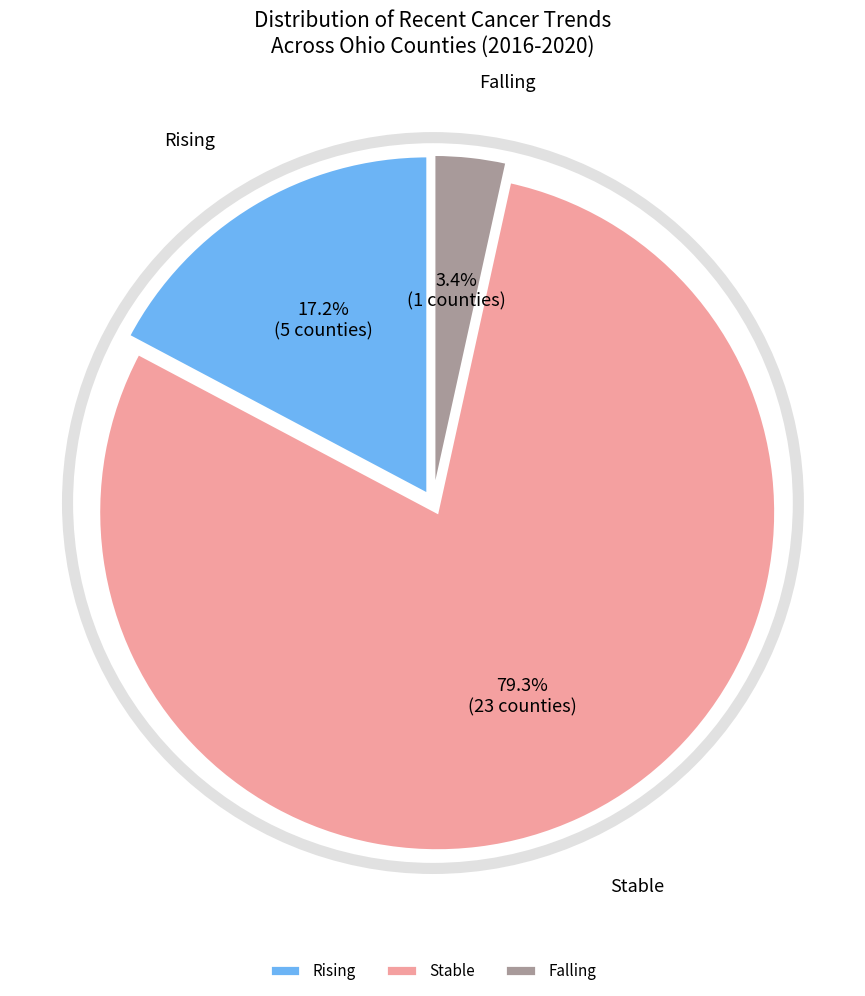

Which has a higher value, Stable or Rising?

Stable